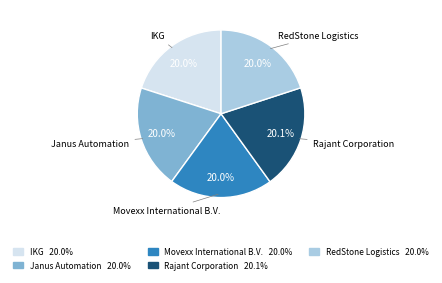

Approximately how many times larger is the value at Rajant Corporation compared to IKG?

1.0